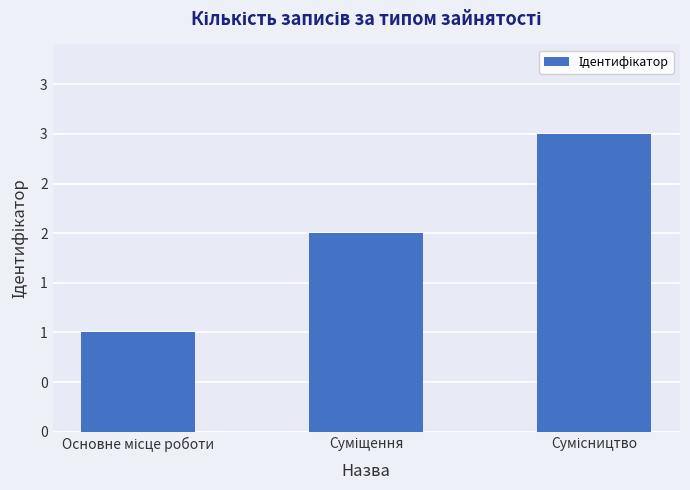

Which label corresponds to the smallest value in the chart?

Основне місце роботи